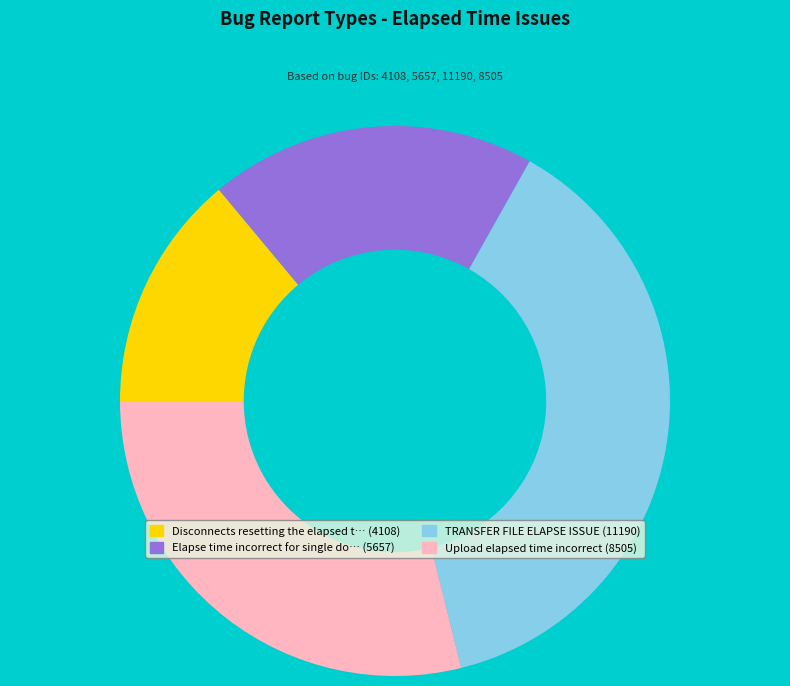

Is there any slice that represents more than half of the pie?

No